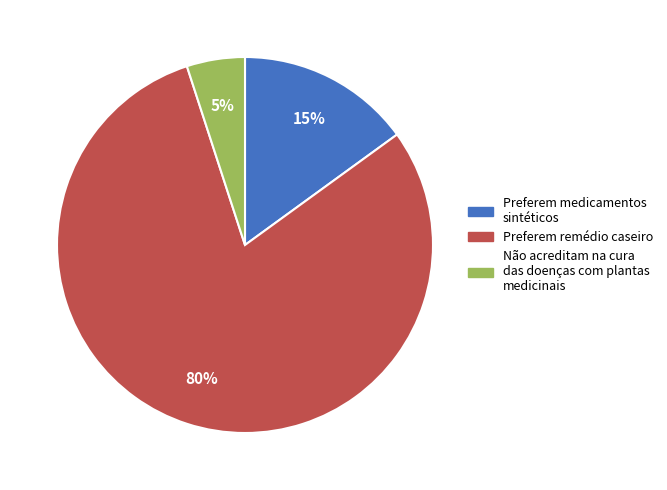

Is there any slice that represents more than half of the pie?

Yes